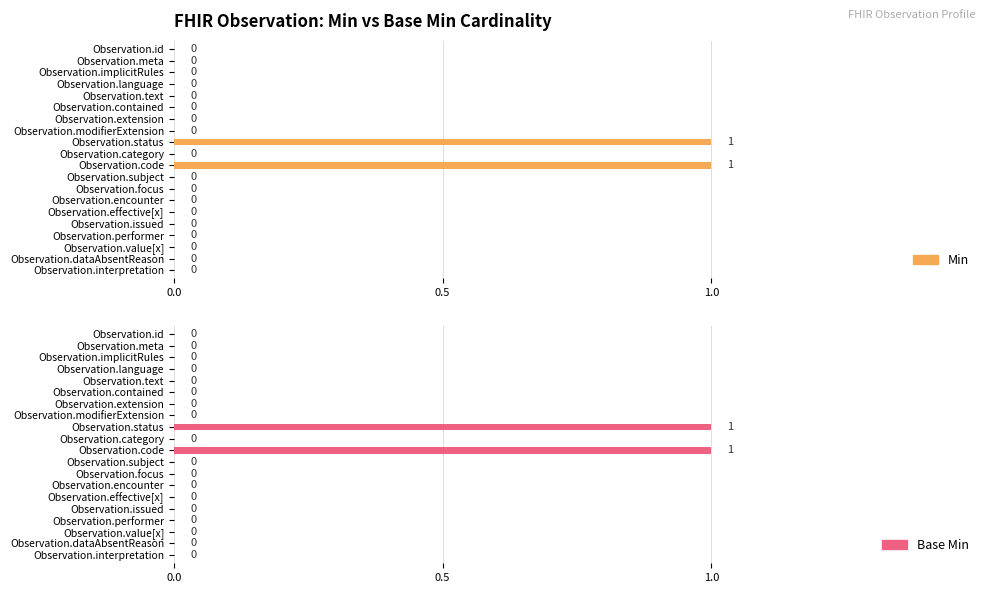

How many positive values does the Base Min series have?

2